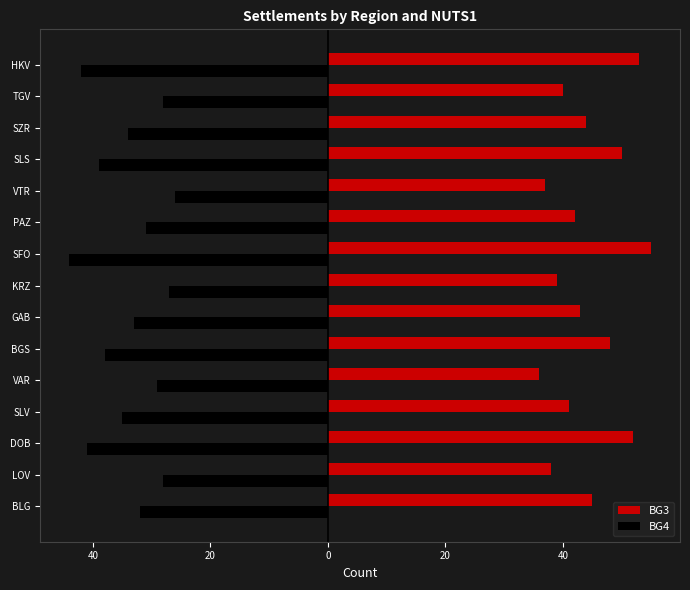

What are all the series names shown in the legend?

BG3, BG4